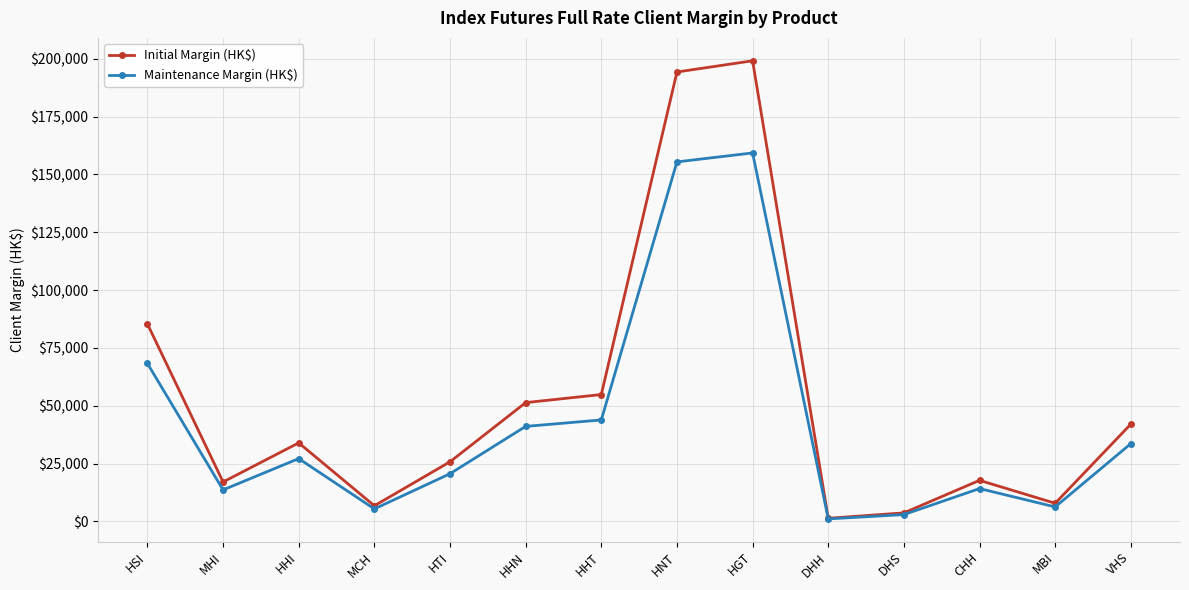

How many data points in Initial Margin (HK$) are less than 33981?

7